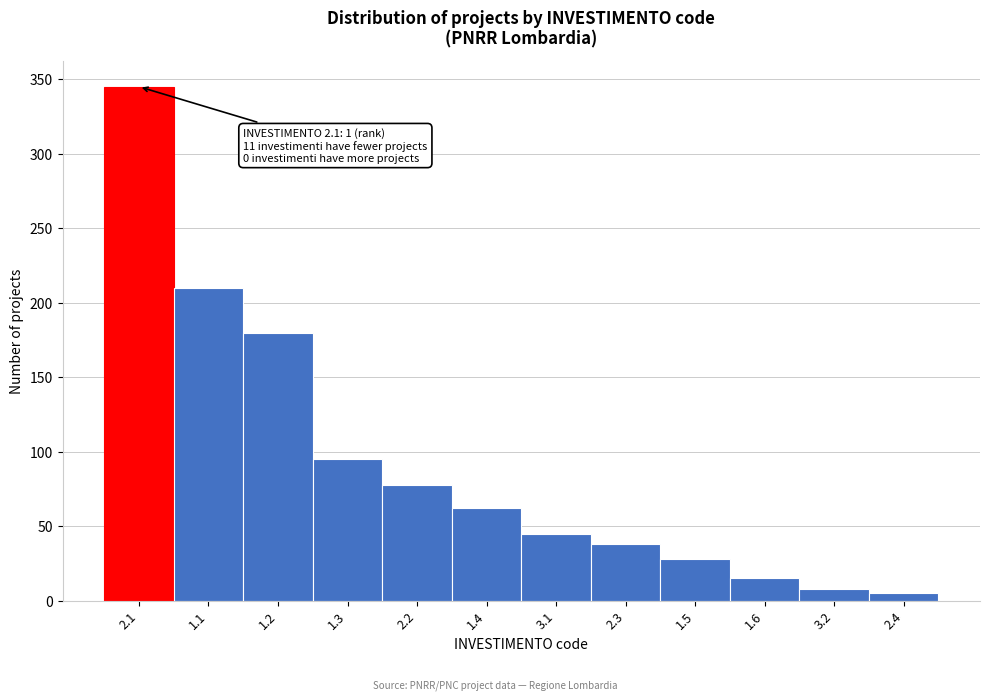

Reading left to right, what are all the values shown in this chart?

345	210	180	95	78	62	45	38	28	15	8	5